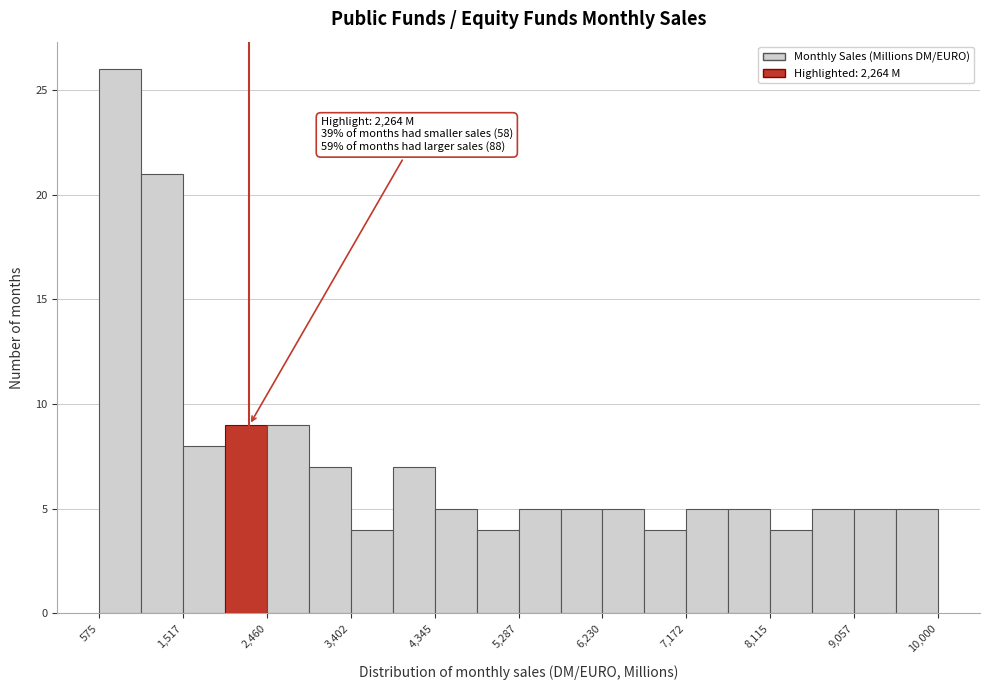

Which range on the x-axis has the tallest bar?

600 to 1000